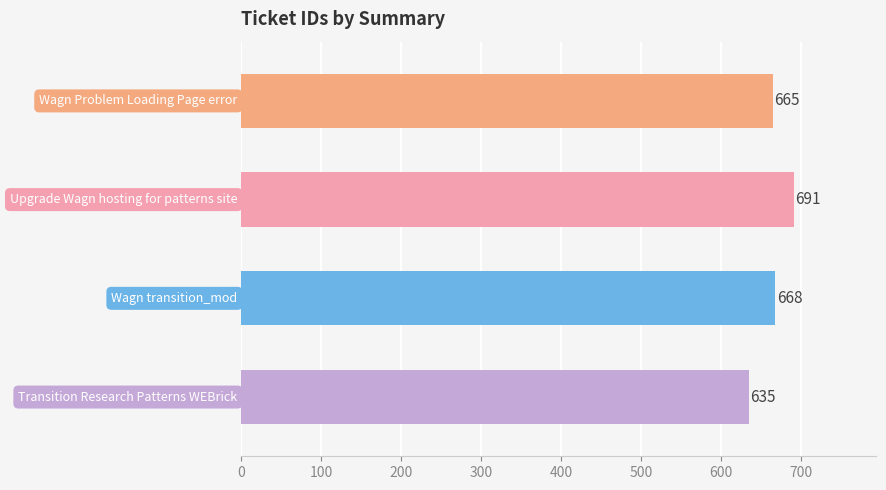

What is the difference between the second highest and second lowest values?

3